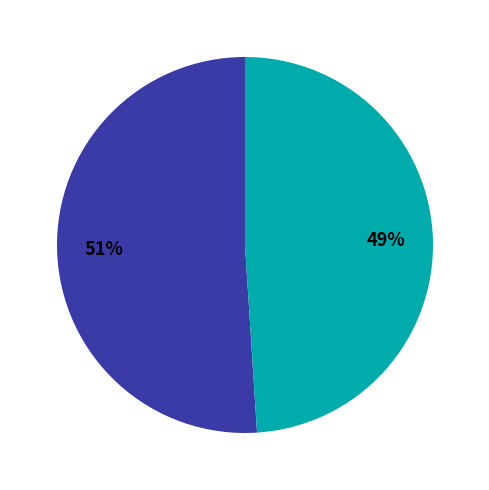

To the nearest percent, what is the difference between the largest and smallest slice percentages?

2%